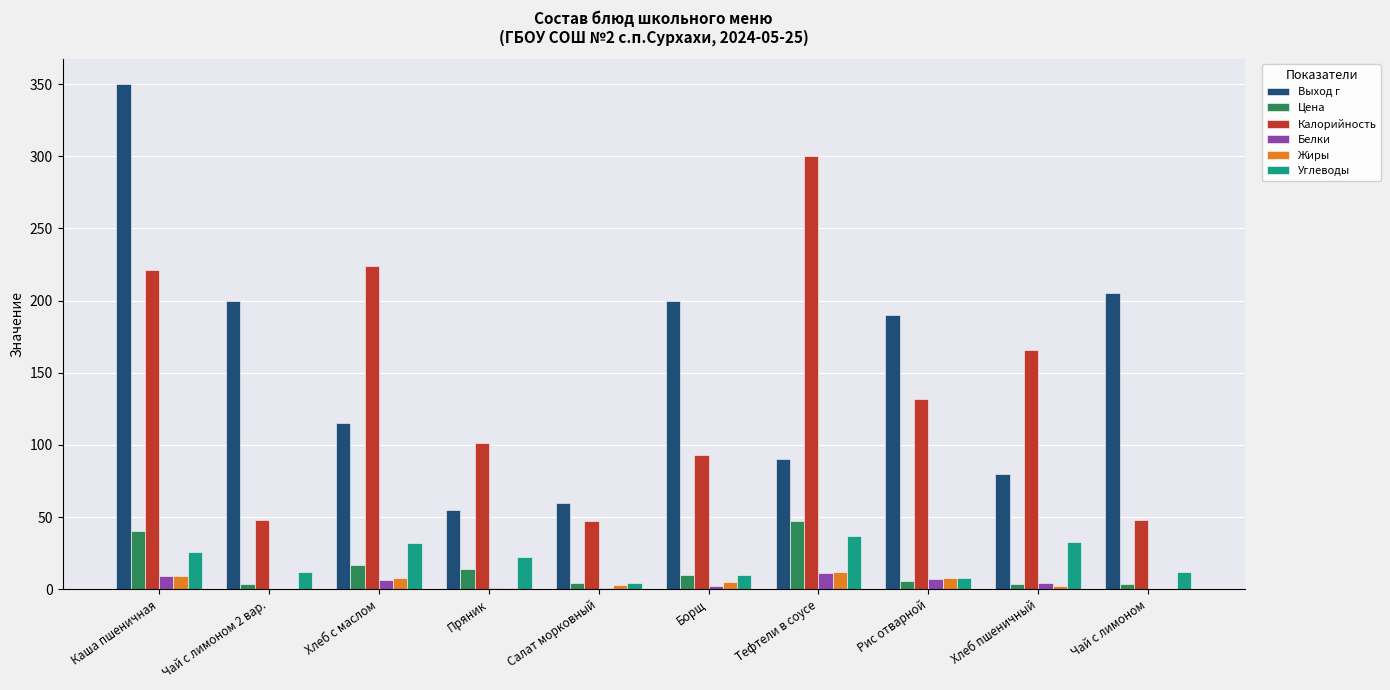

True or false: Жиры has a value of 0.0 at Чай с лимоном.

True